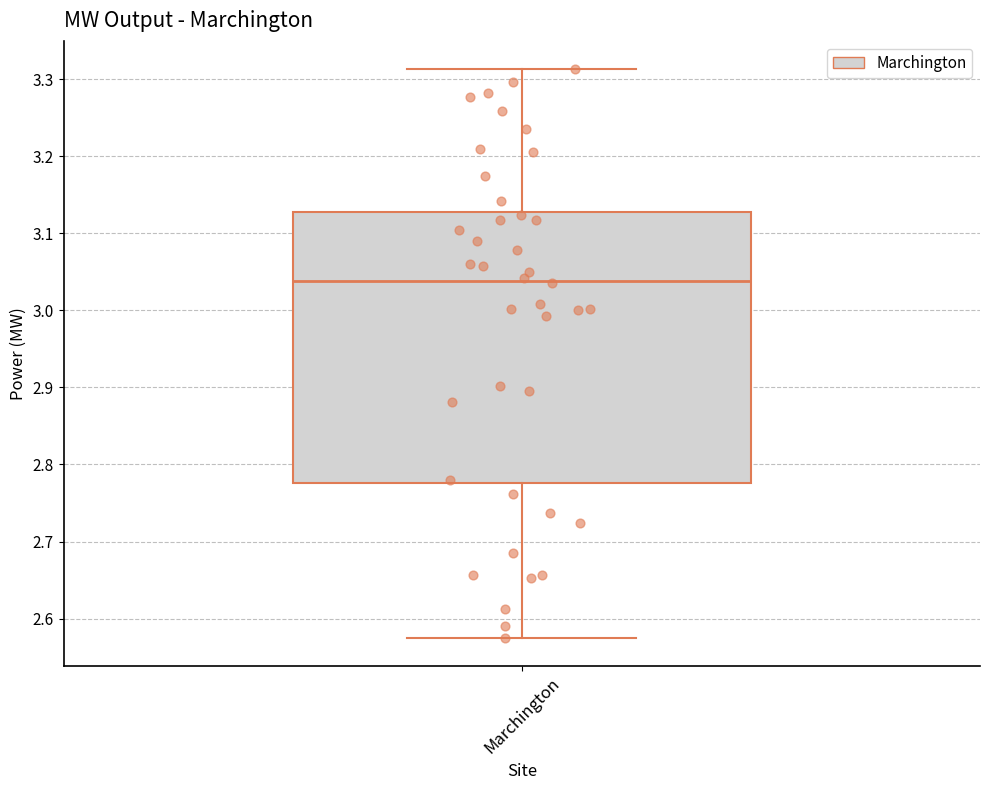

Transcribe this box plot: give where the median line is, the range the box spans, and where the two whiskers end, as read against the y-axis. The values are not printed on the chart, so give them approximately, as read against the axis.

median 3.04, box 2.78 to 3.13, whiskers 2.58 to 3.31